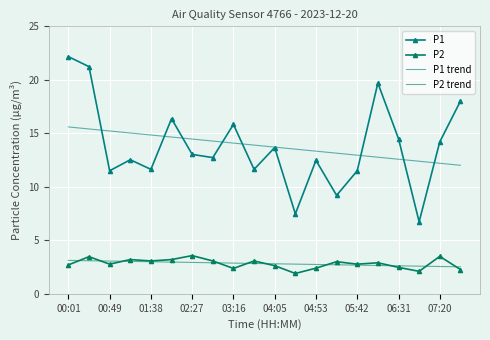

What are all the series names shown in the legend?

P1, P2, P1 trend, P2 trend